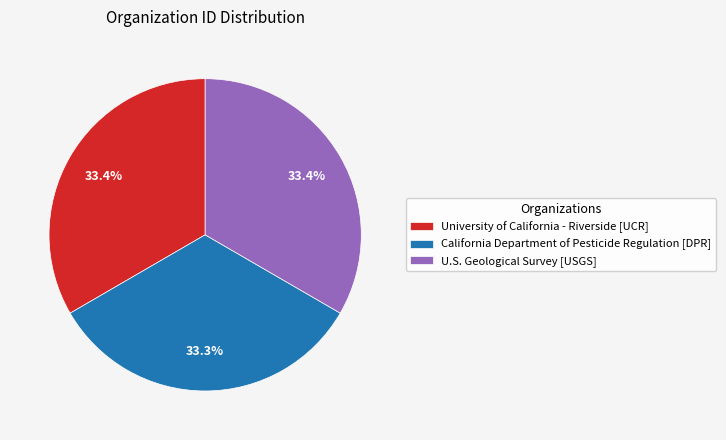

Count the number of slices in the pie.

3